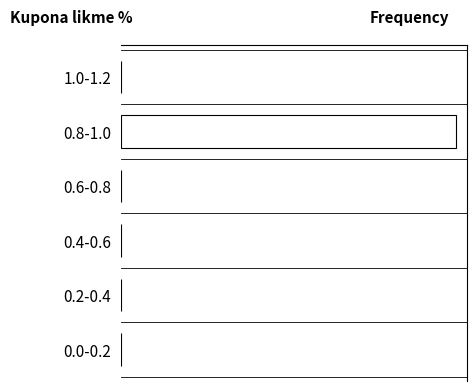

Are the bars horizontal?

Yes